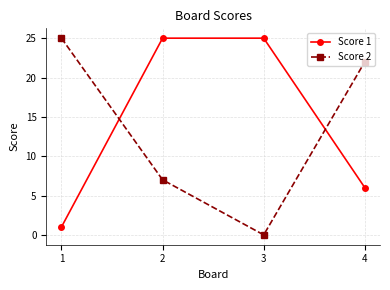

What is the value of the Score 2 point at the 4th from the left?

22